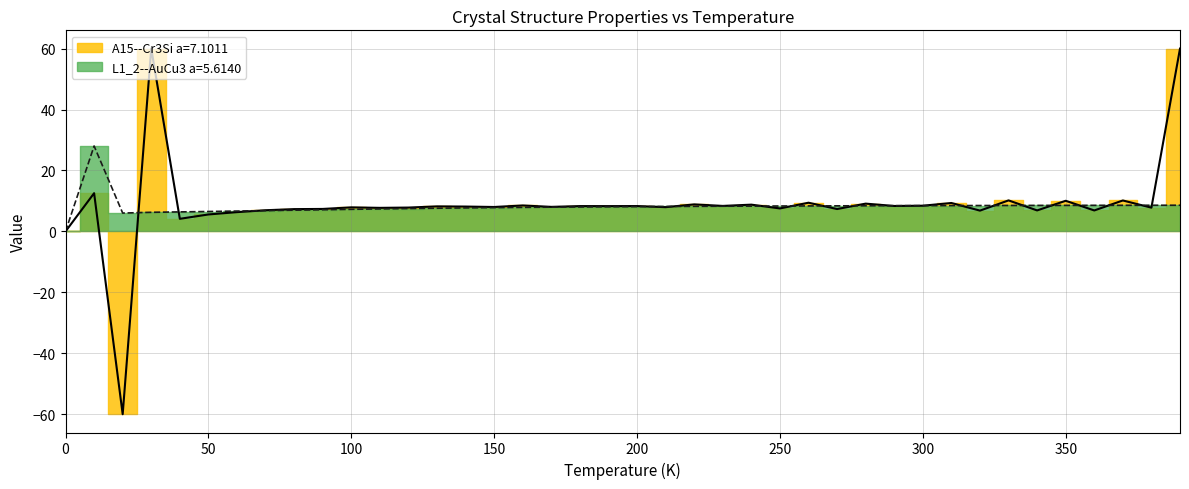

What position from the right is 10.0?

39